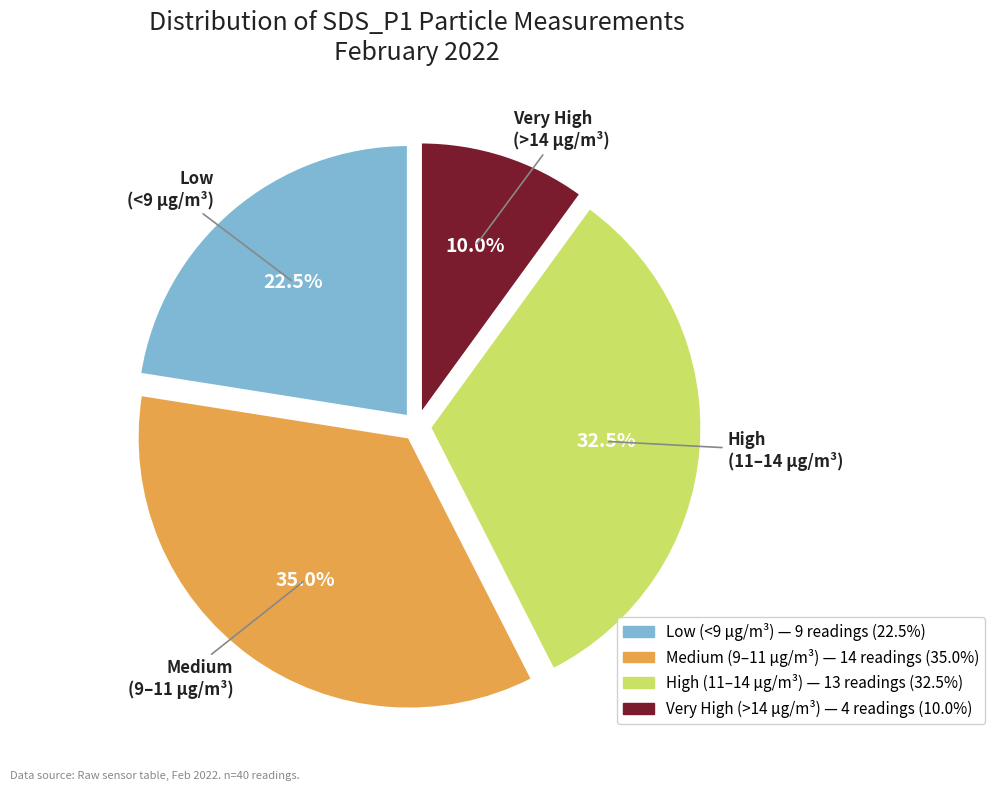

Is there any slice that represents more than half of the pie?

No